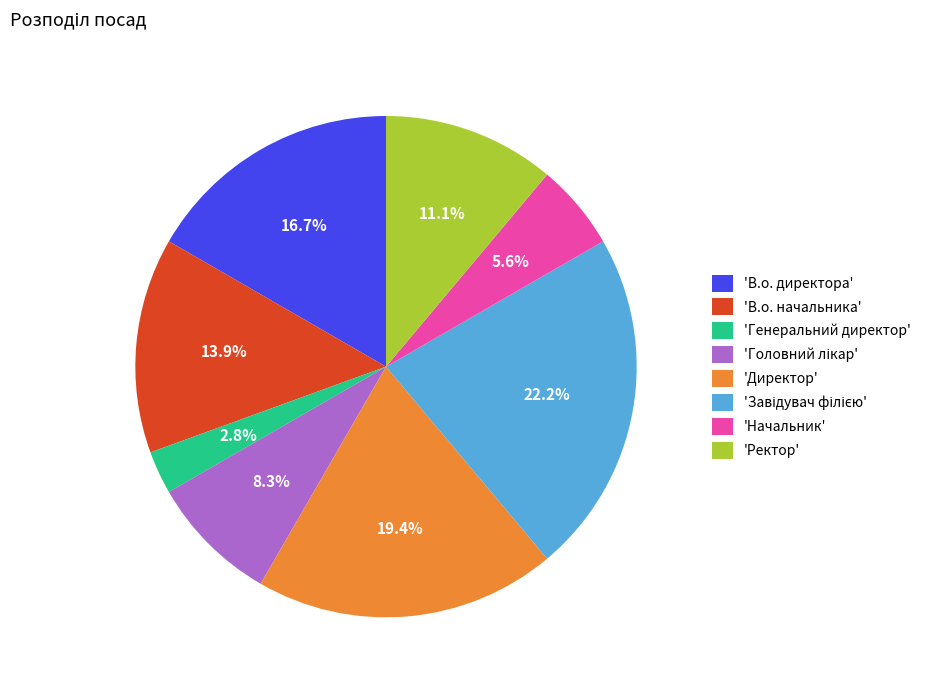

Which slice is the smallest?

'Генеральний директор'